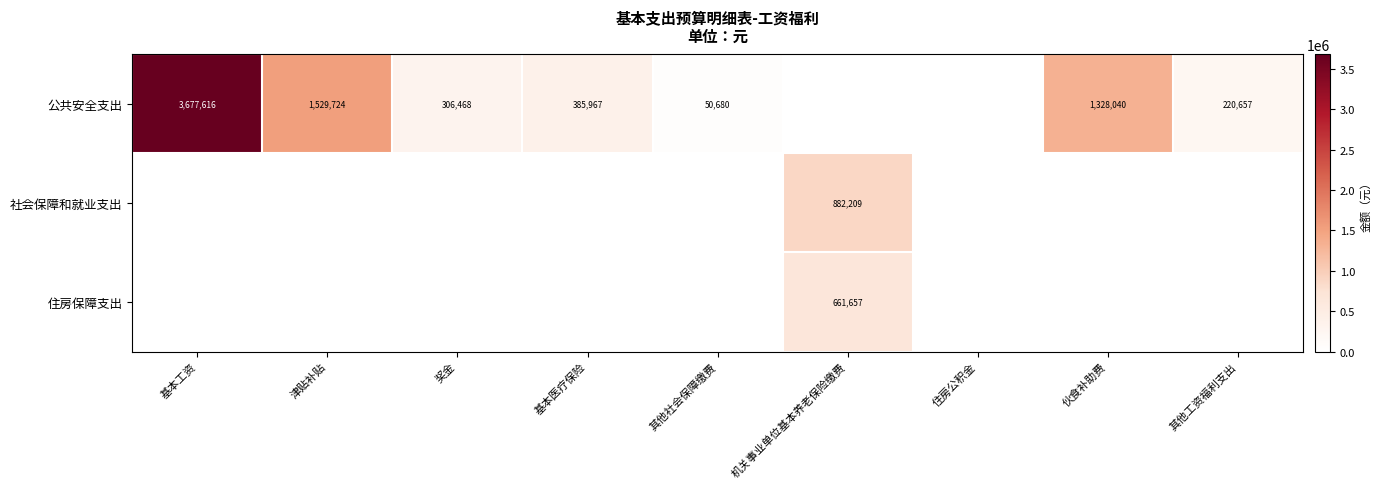

Is it true that 公共安全支出 equals 2128691 at 伙食补助费?

False